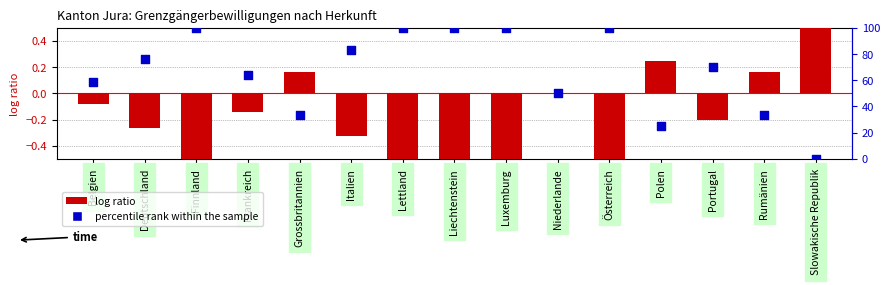

Which series has the largest total across all categories?

percentile rank within the sample